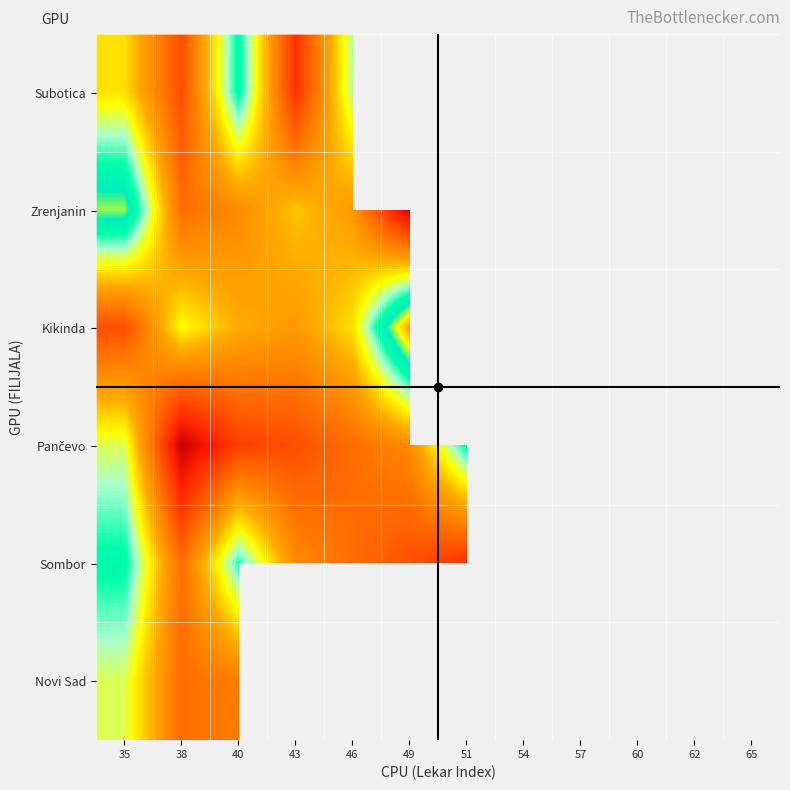

At 57, list the series in order from smallest to largest.

Subotica, Zrenjanin, Kikinda, Pančevo, Sombor, Novi Sad